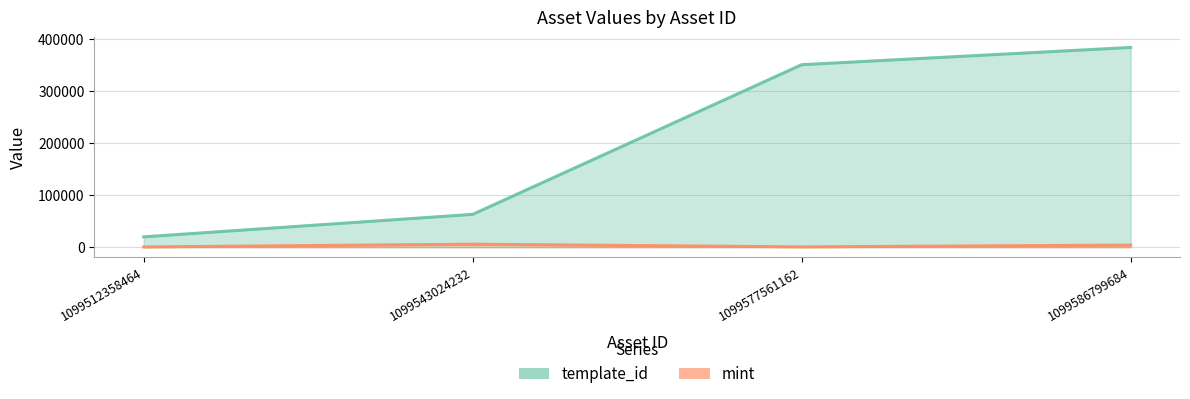

What is the difference between the second highest and second lowest values in the mint series?

3434